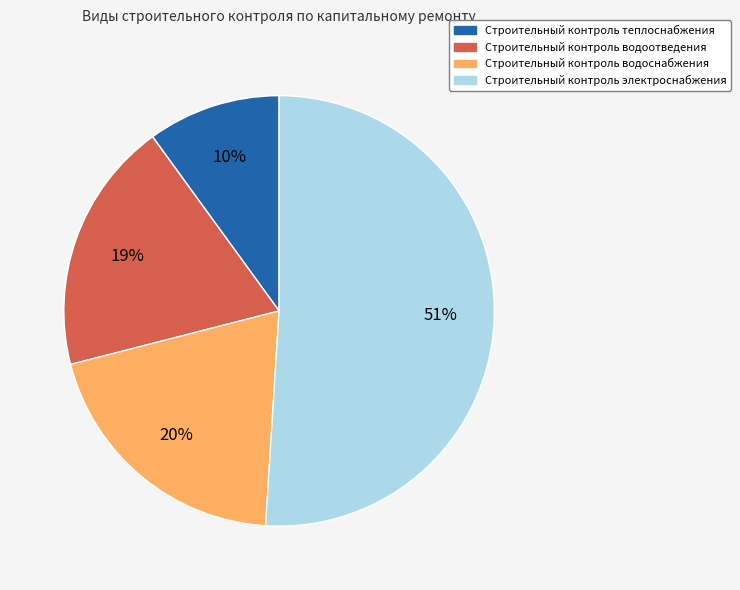

Which slice is the smallest?

Строительный контроль теплоснабжения